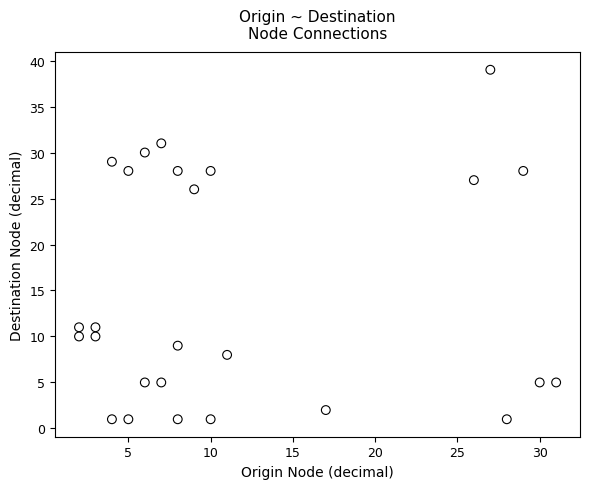

What Y value in the scatter plot is closest to 20?

26